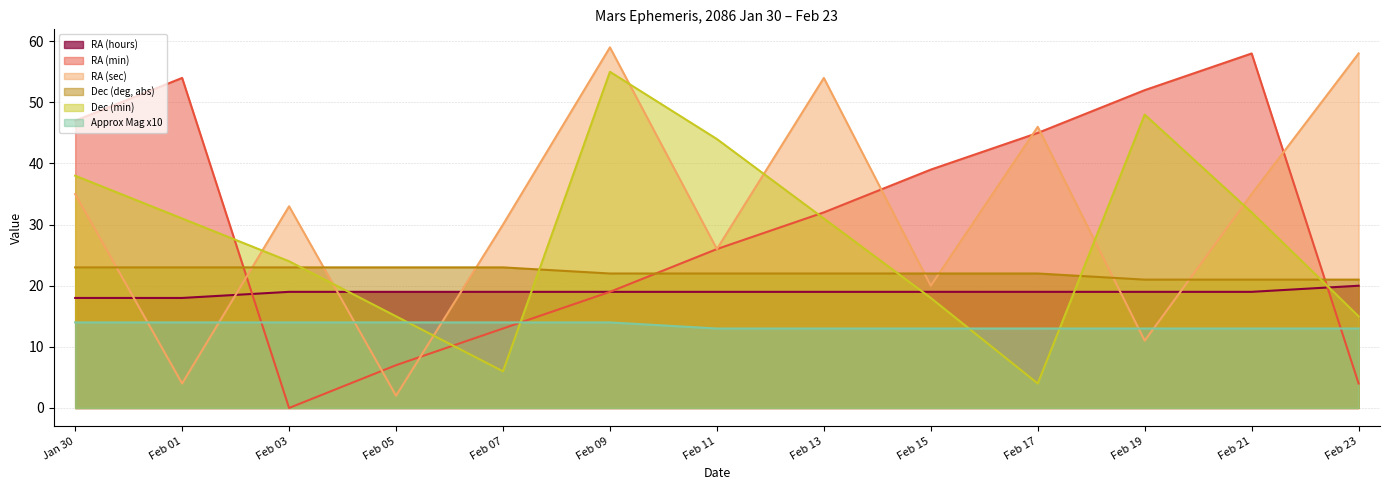

How many data points in RA (min) are less than 32?

6